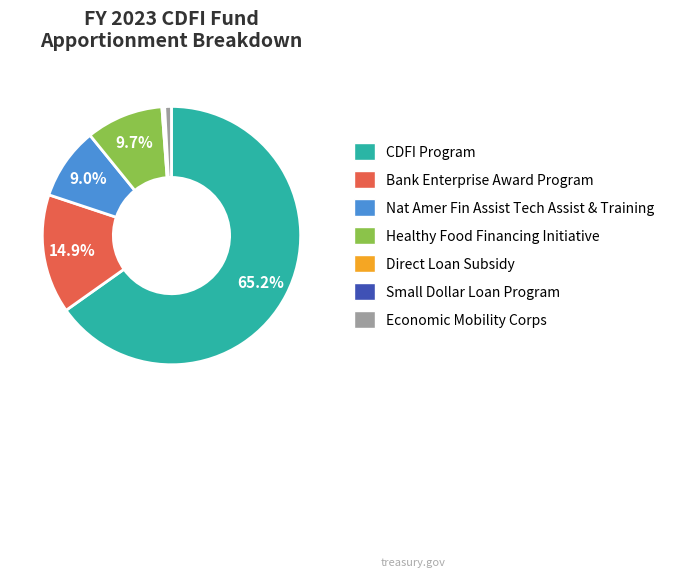

What is the largest slice in the pie chart?

CDFI Program